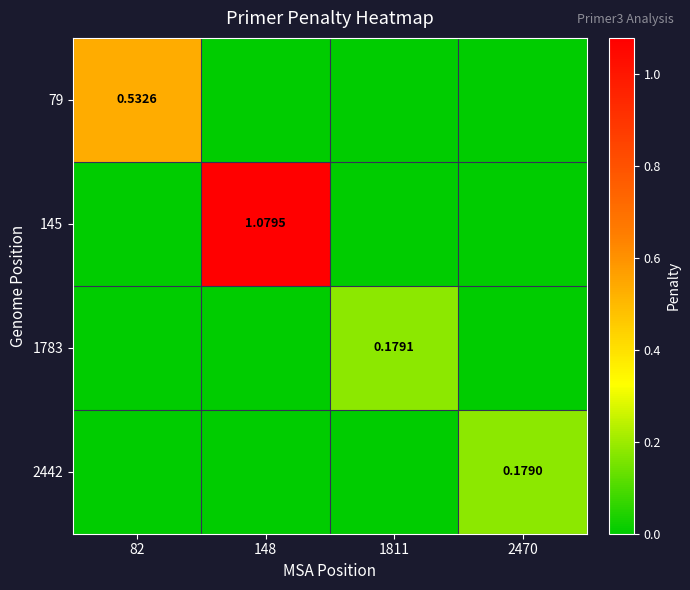

List the labels in order of 2442 value, smallest first.

82, 148, 1811, 2470